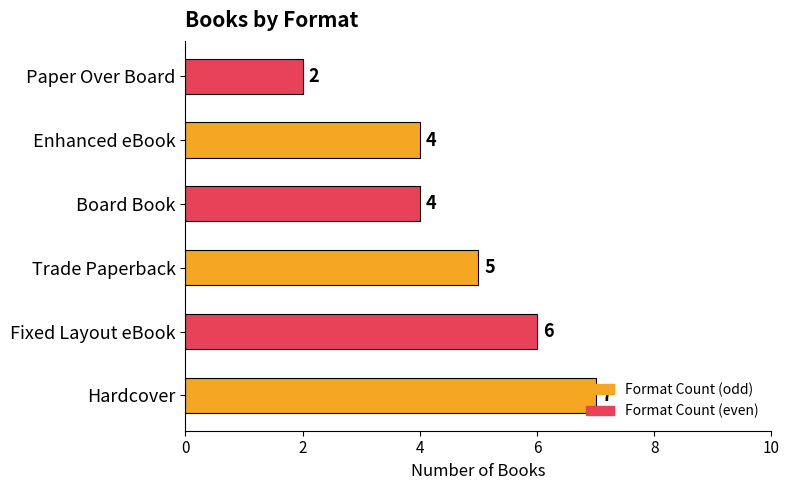

Which has a higher value, Enhanced eBook or Hardcover?

Hardcover